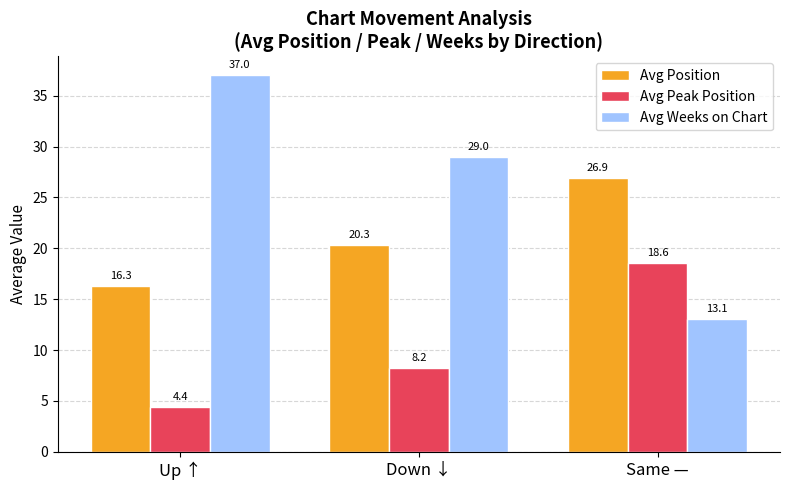

What is the label of the 2nd bar from the left?

Down ↓